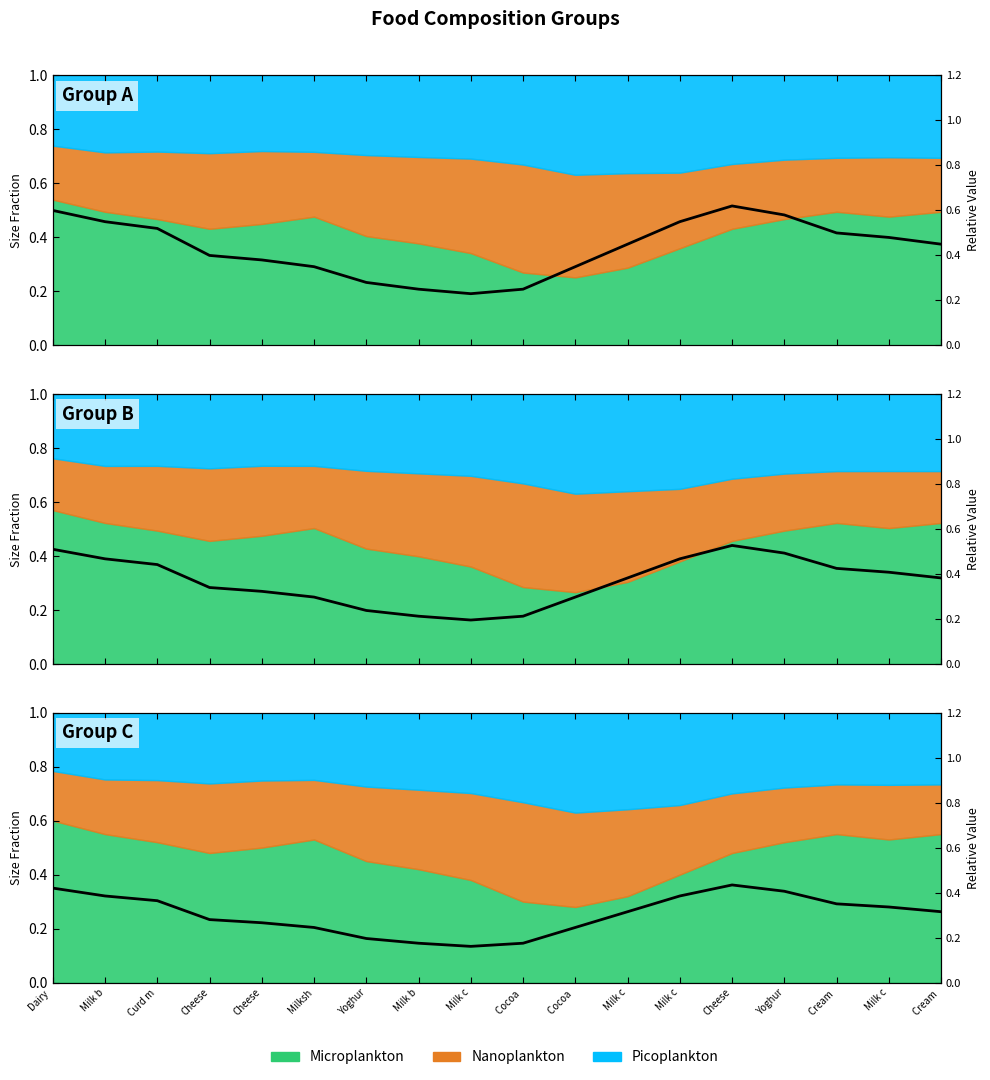

Which has a higher value, Yoghur or Curd m?

Curd m